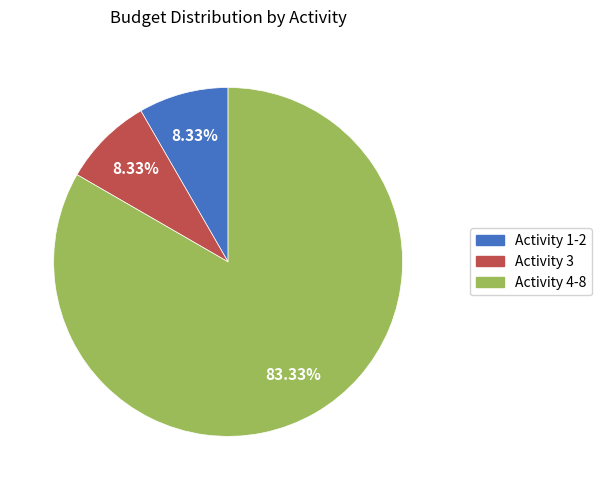

Which has a higher value, Activity 3 or Activity 4-8?

Activity 4-8